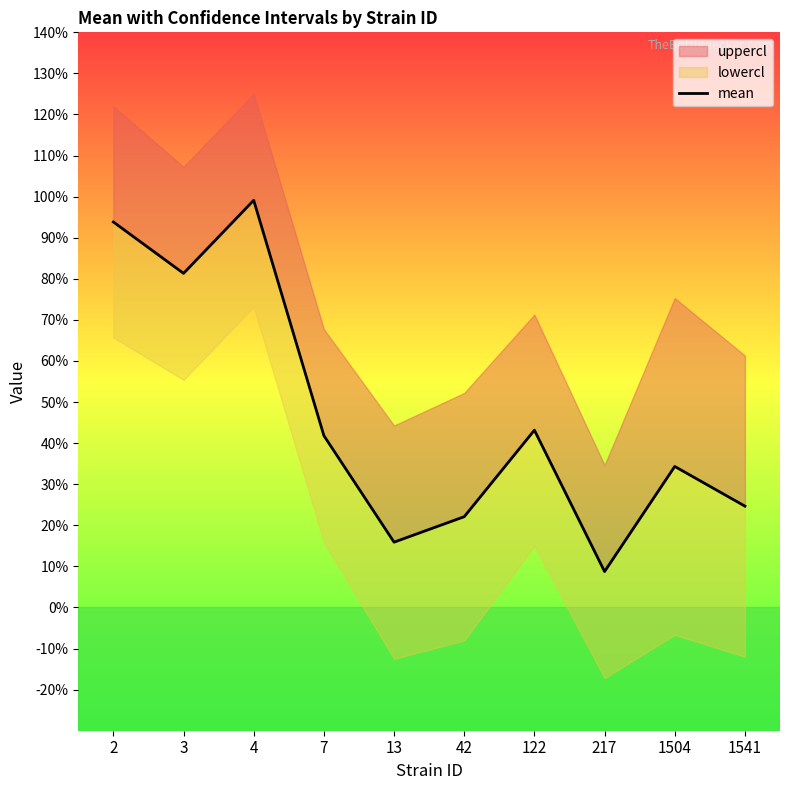

Where is the data nearest to the value 0?

217